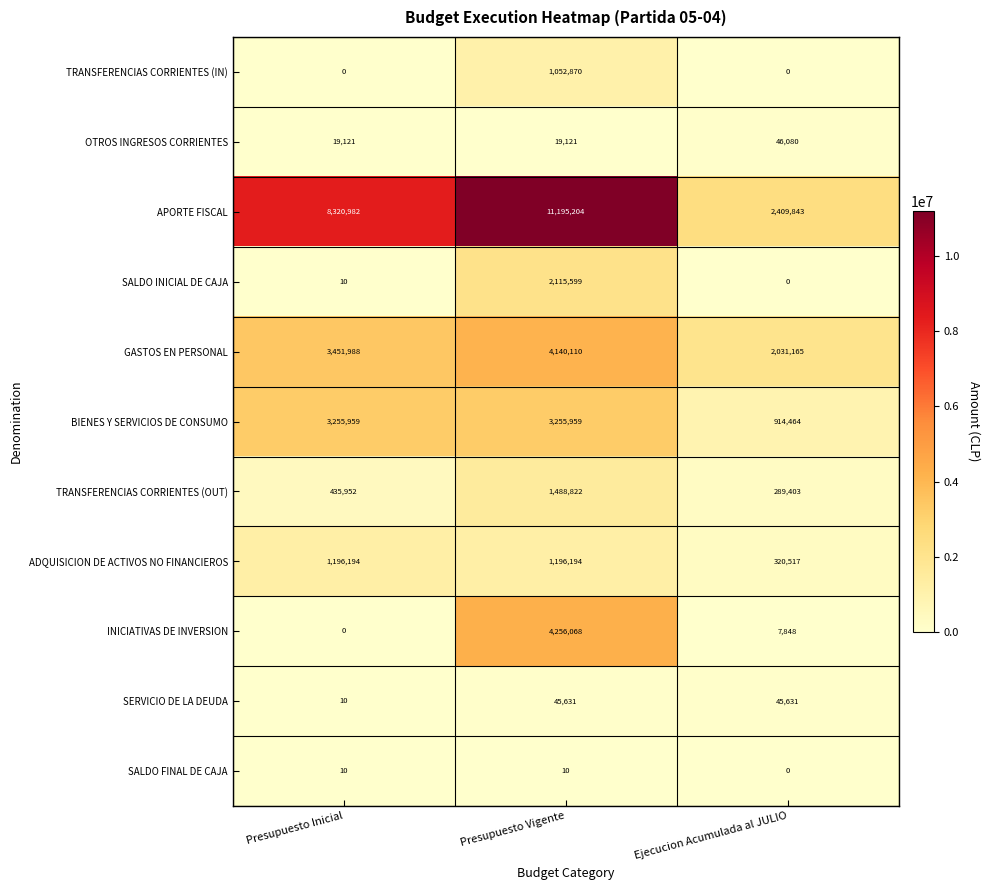

How many TRANSFERENCIAS CORRIENTES (IN) values are between 0 and 1052870?

3